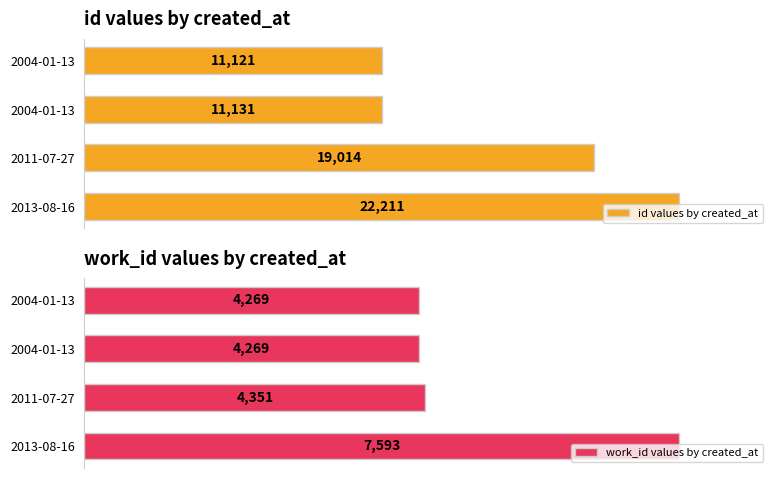

Which series changed the most between 40 and 60?

work_id values by created_at